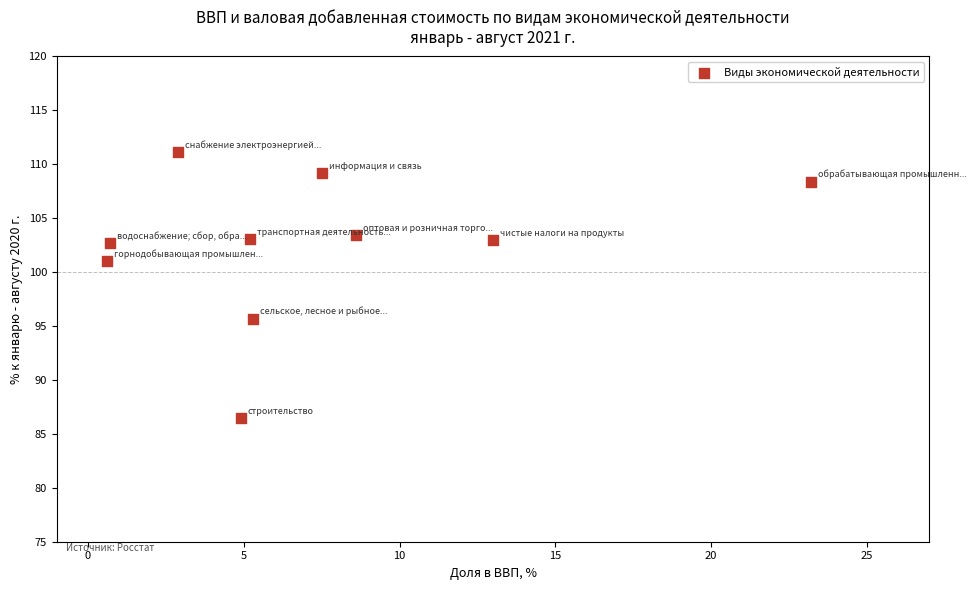

What Y value in the scatter plot is closest to 98?

95.7